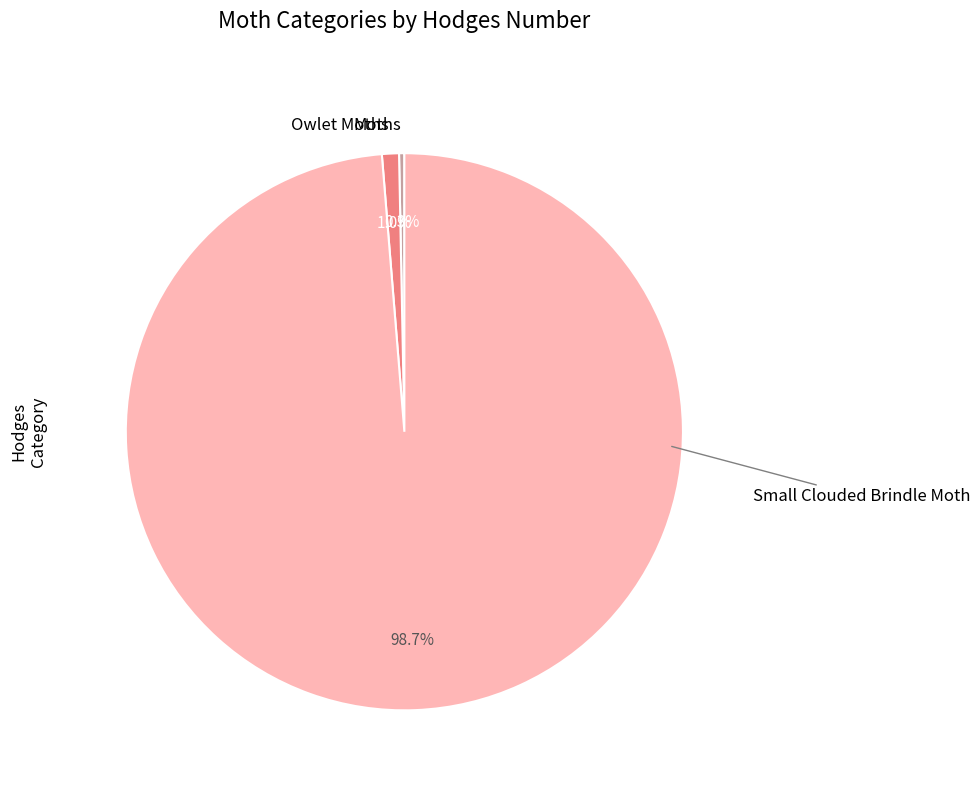

What portion of the pie excludes Moths?

99.7%